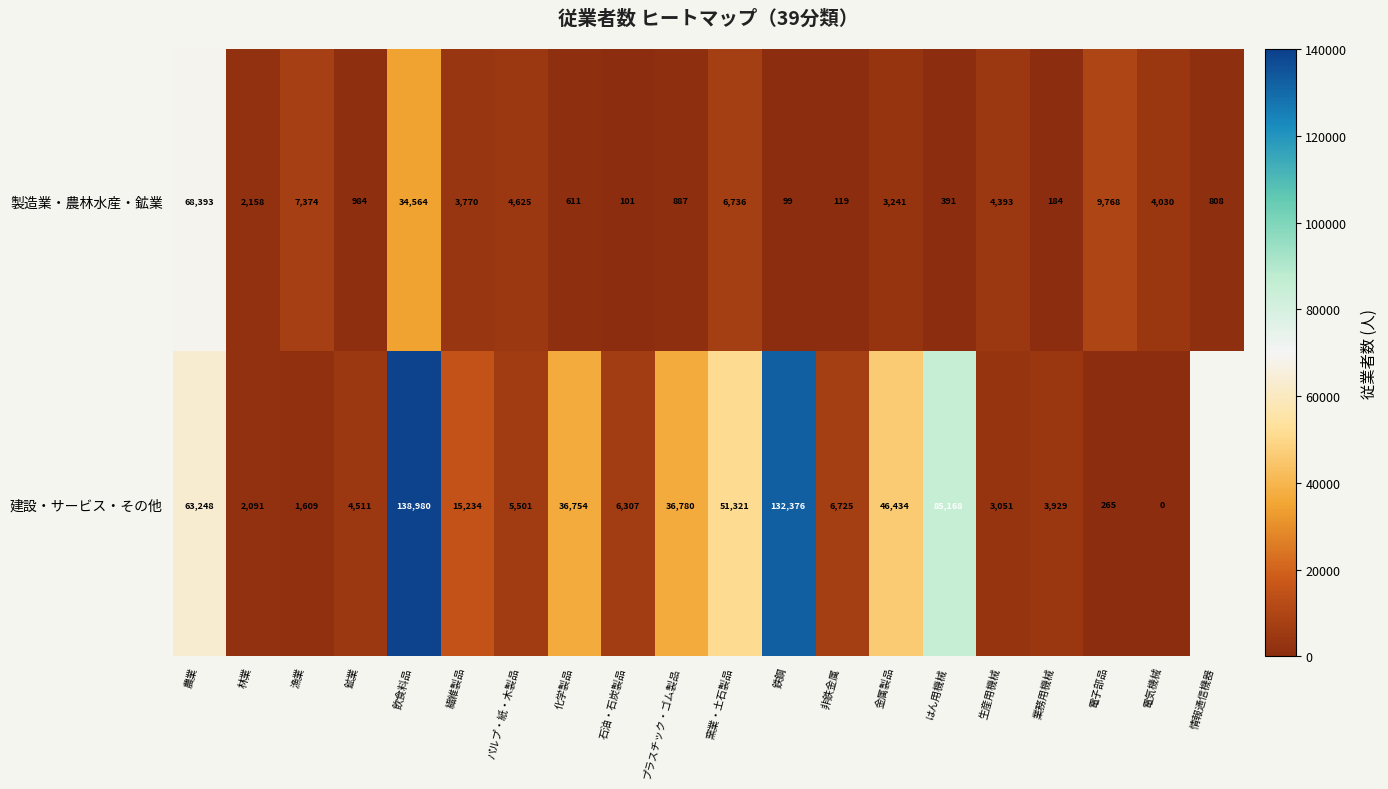

What is the difference between the 製造業・農林水産・鉱業 values at 鉄鋼 and 化学製品?

512